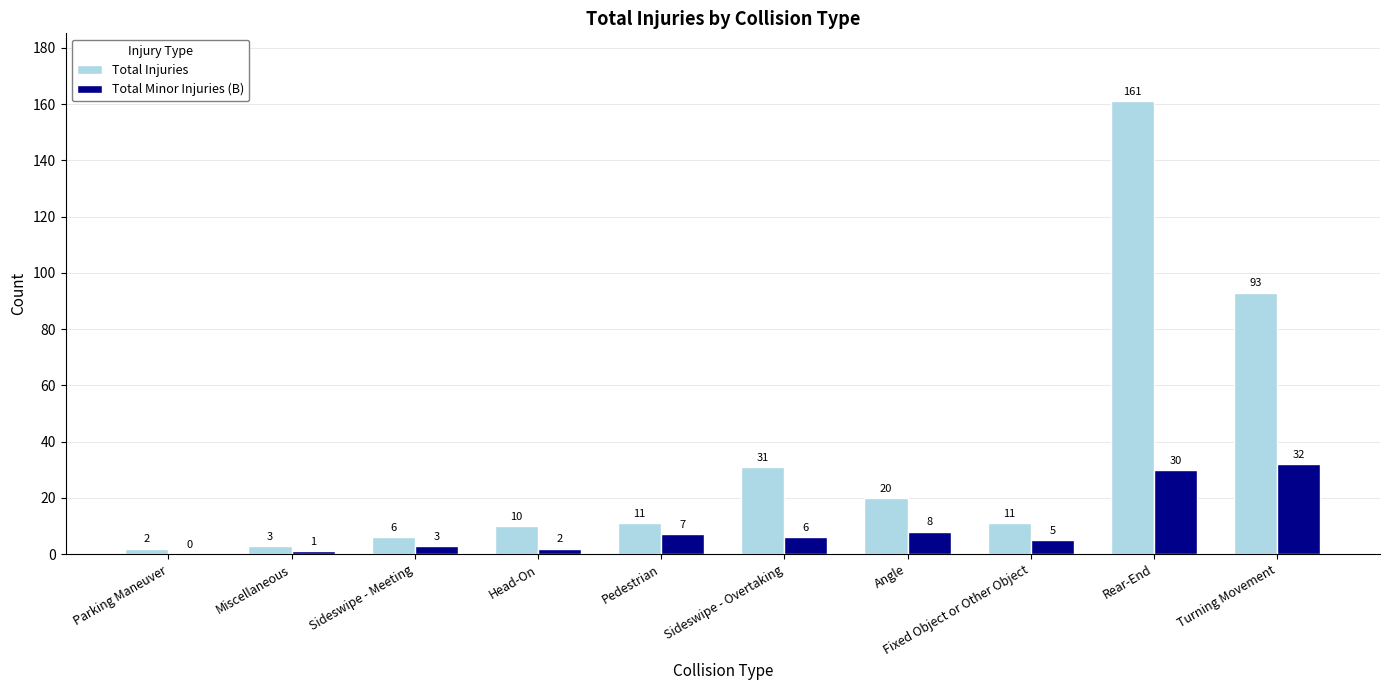

What is the average value of the Total Minor Injuries (B) series?

9